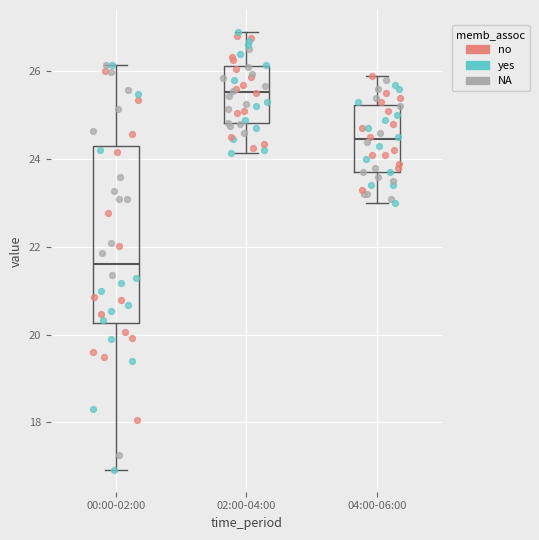

Reading left to right, transcribe this box plot: for each box, give where its median line is, the range the box spans, and where its two whiskers end, as read against the y-axis. The values are not printed on the chart, so give them approximately, as read against the axis.

00:00-02:00: median 21.6, box 20.2 to 24.2, whiskers 17.0 to 26.2
02:00-04:00: median 25.6, box 24.8 to 26.2, whiskers 24.2 to 27.0
04:00-06:00: median 24.4, box 23.8 to 25.2, whiskers 23.0 to 26.0